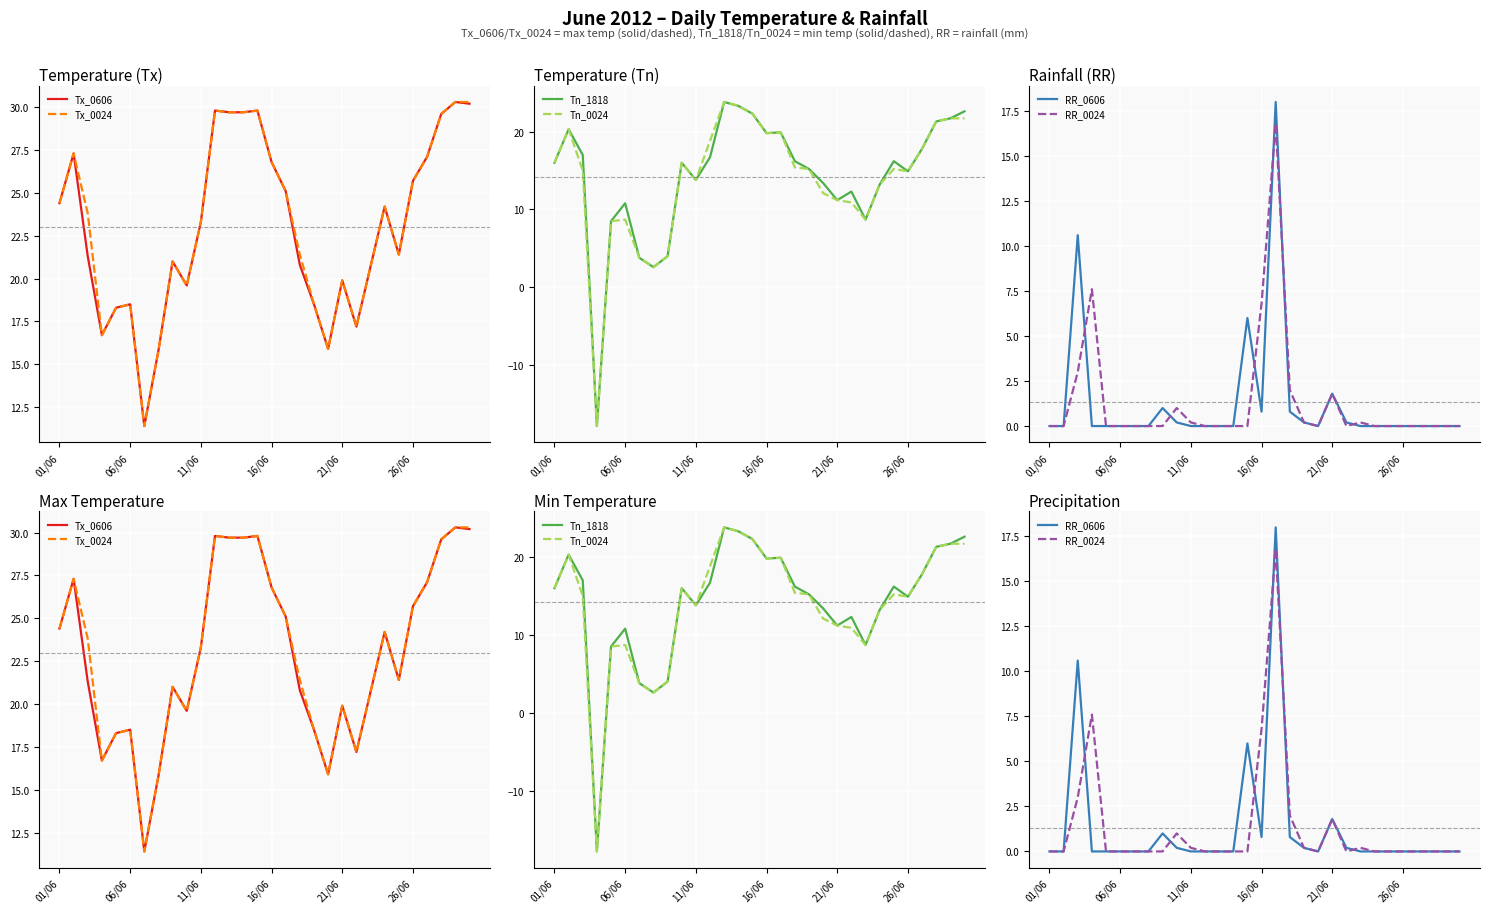

What is the label of the 7th point from the left?

6